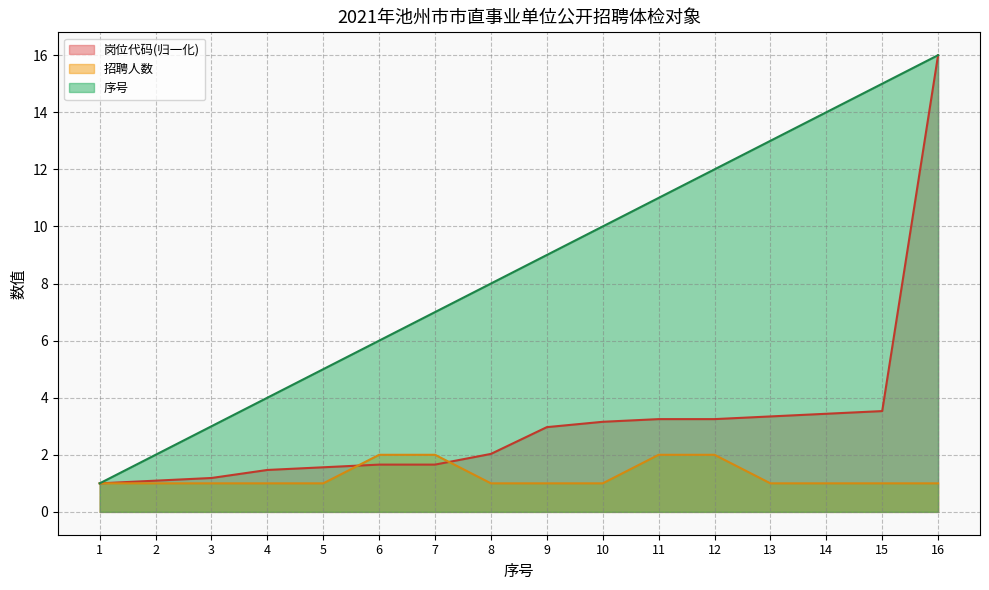

Between 2 and 11, which series saw the biggest shift?

序号